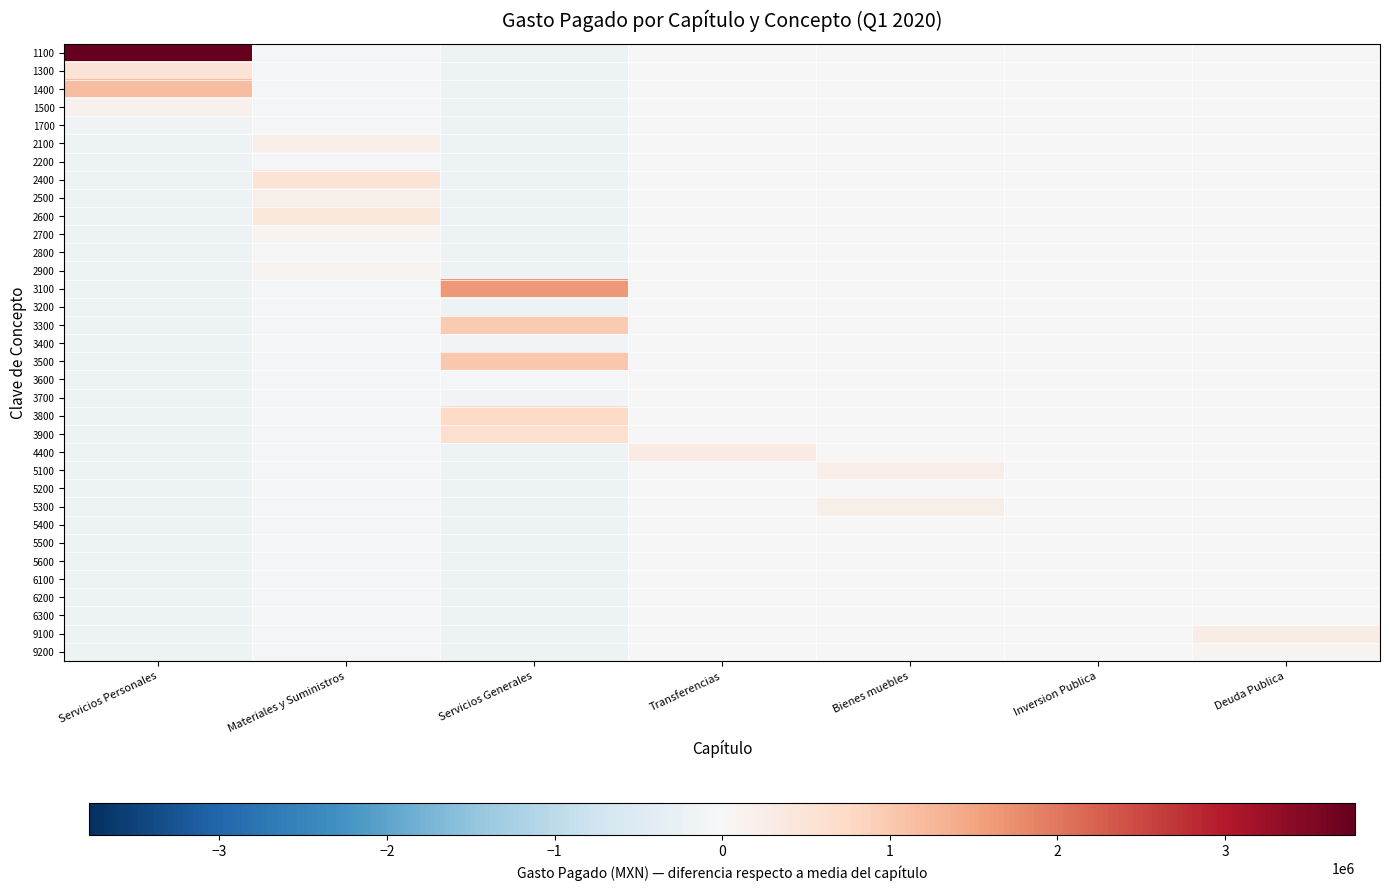

What is the difference between the highest and lowest values at Materiales y Suministros?

567114.1